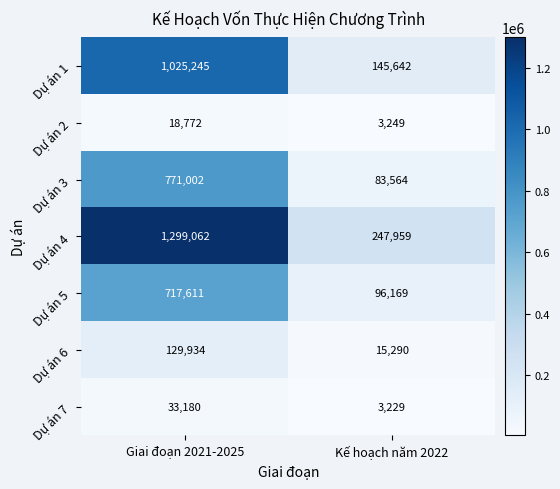

Reading left to right, extract all data points from this chart.

Dự án 1: Giai đoạn 2021-2025=1025245	Kế hoạch năm 2022=145642
Dự án 2: Giai đoạn 2021-2025=18772	Kế hoạch năm 2022=3249
Dự án 3: Giai đoạn 2021-2025=771002	Kế hoạch năm 2022=83564
Dự án 4: Giai đoạn 2021-2025=1299062	Kế hoạch năm 2022=247959
Dự án 5: Giai đoạn 2021-2025=717611	Kế hoạch năm 2022=96169
Dự án 6: Giai đoạn 2021-2025=129934	Kế hoạch năm 2022=15290
Dự án 7: Giai đoạn 2021-2025=33180	Kế hoạch năm 2022=3229